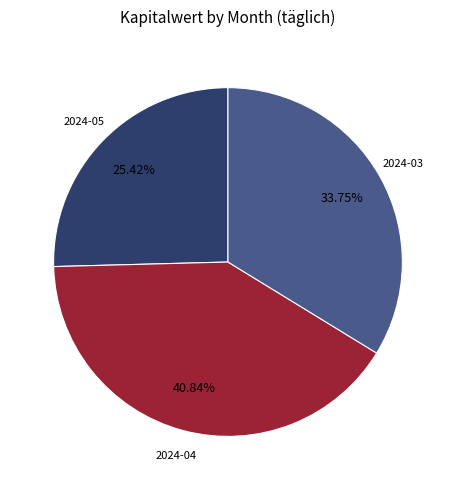

To the nearest percent, what is the difference between the largest and smallest slice percentages?

15%